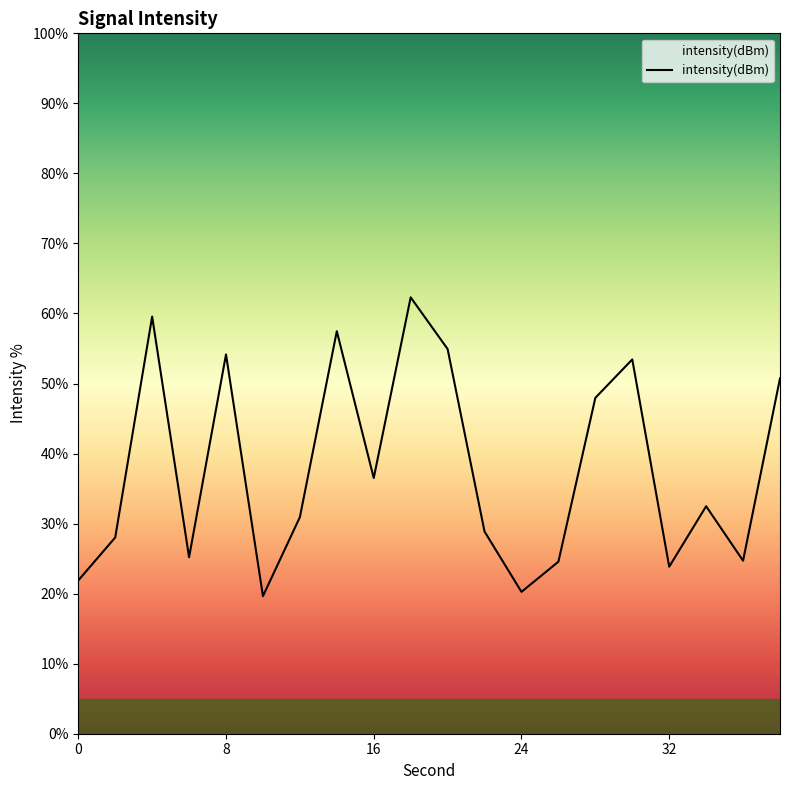

Does the chart have visible grid lines?

No